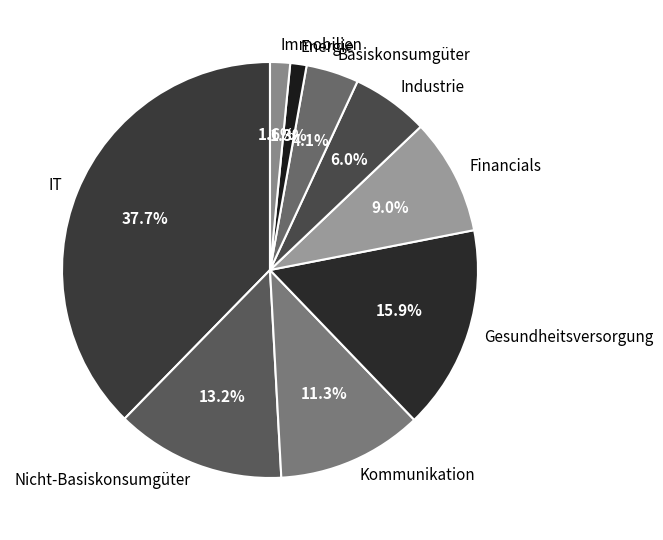

Which category has the biggest portion of the pie?

IT